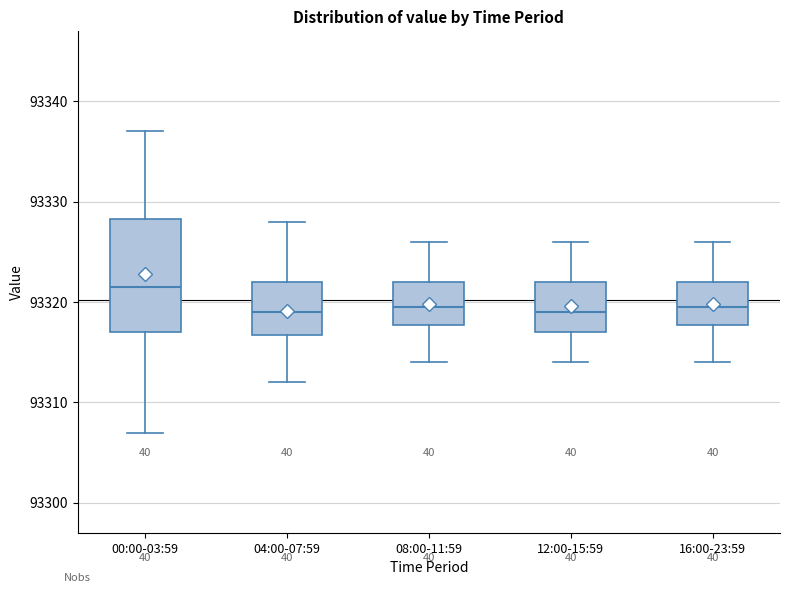

Where does the median line of the box for 12:00-15:59 sit on the y-axis? The values are not printed on the chart, so give them approximately, as read against the axis.

93319